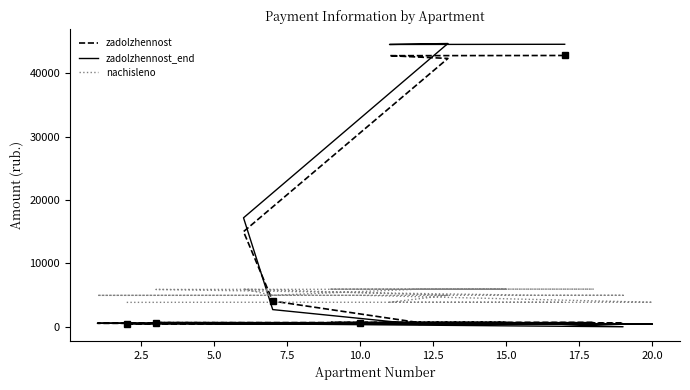

What is the value of the nachisleno point at the 5th from the left?

3866.1